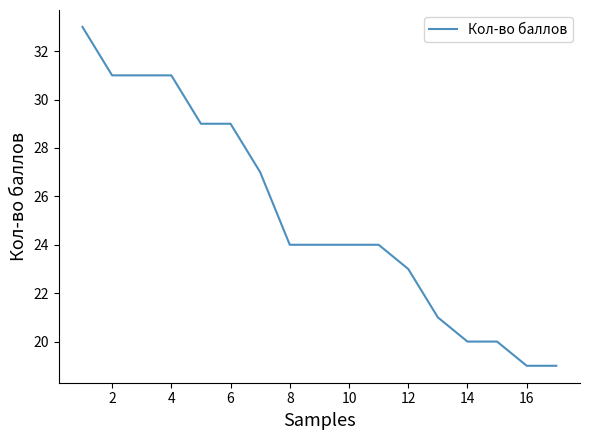

What is the average value?

25